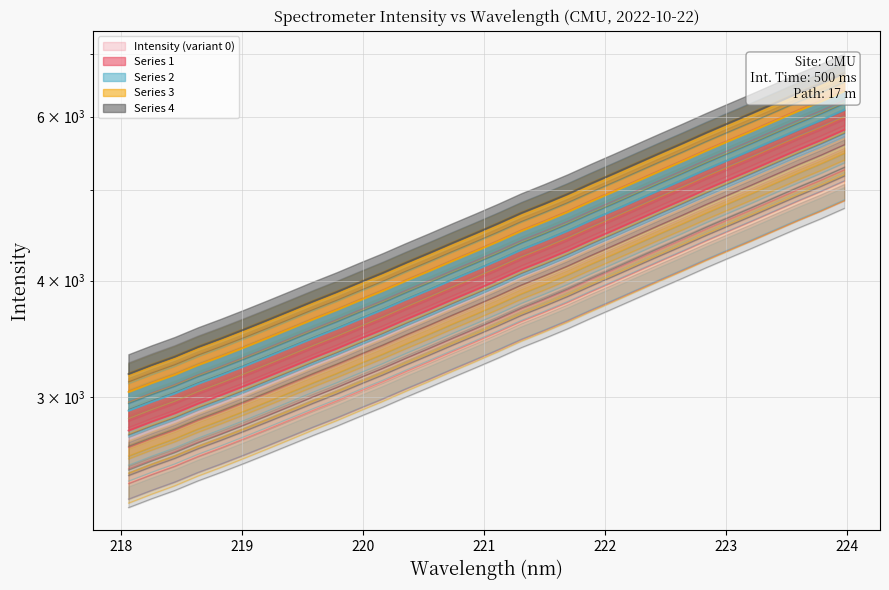

Does the chart display data point markers on the line(s)?

No